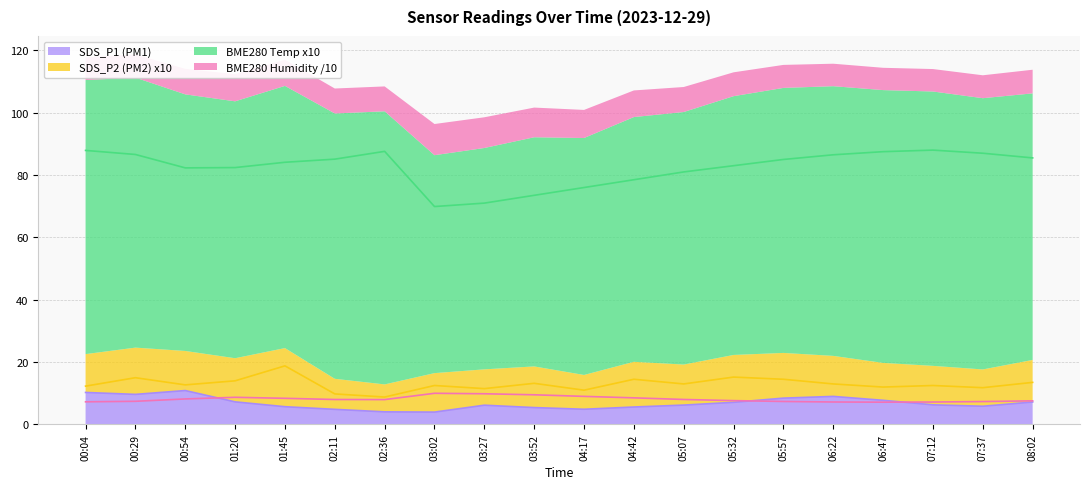

At which category does BME280_humidity reach its first local valley?

02:36